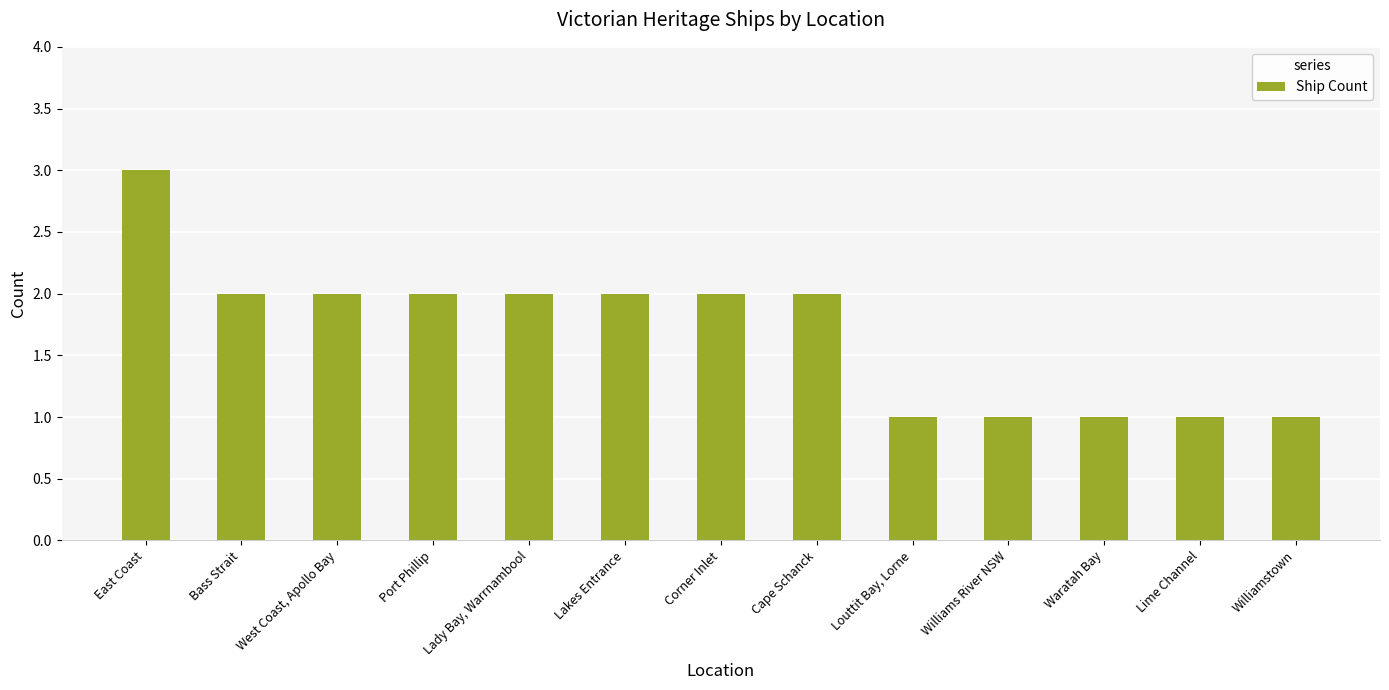

What is the maximum value shown in the chart?

3